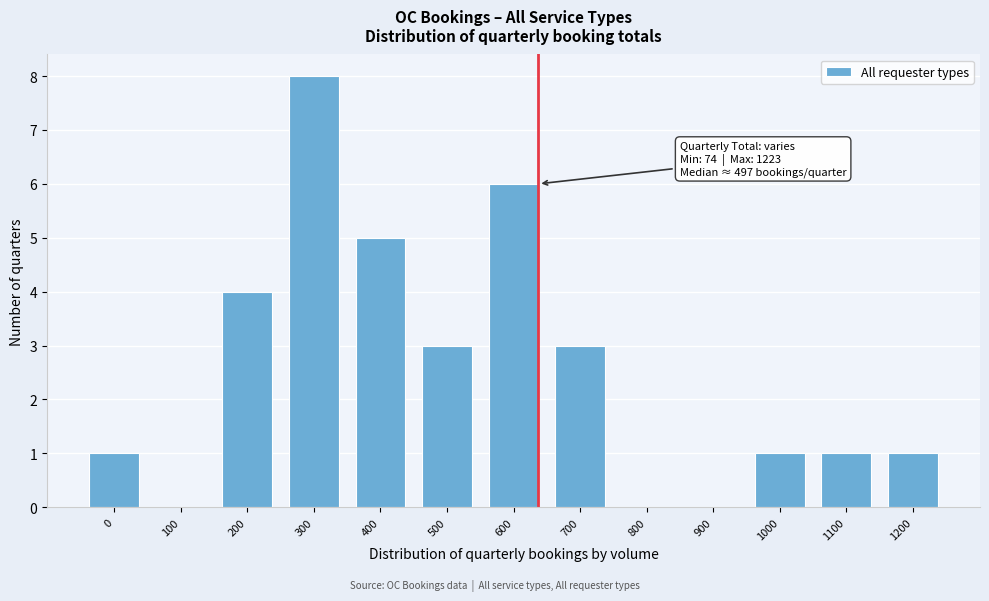

Reading left to right, transcribe all the data shown in this chart.

0=1	100=0	200=4	300=8	400=5	500=3	600=6	700=3	800=0	900=0	1000=1	1100=1	1200=1